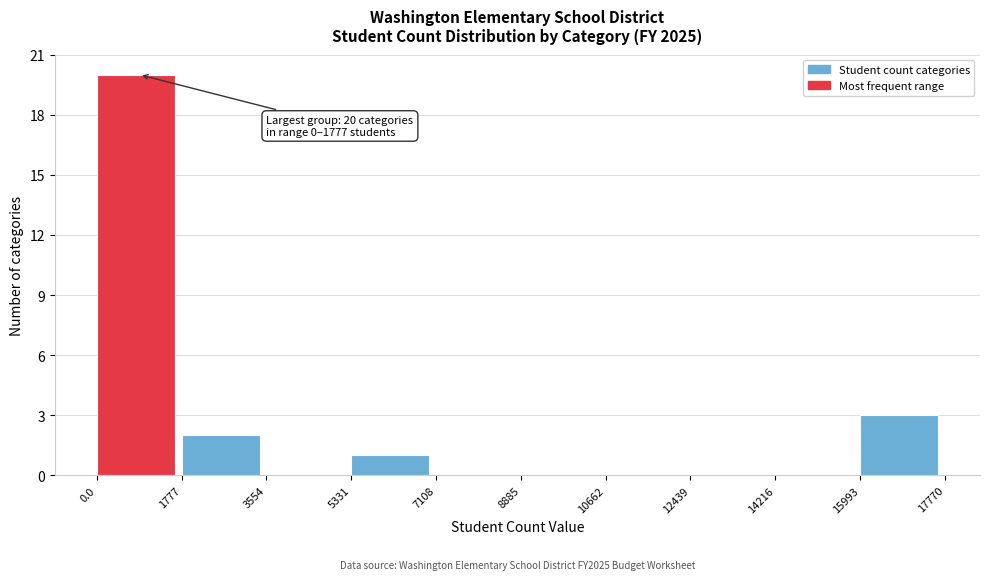

Which range on the x-axis has the tallest bar?

0.0 to 1777